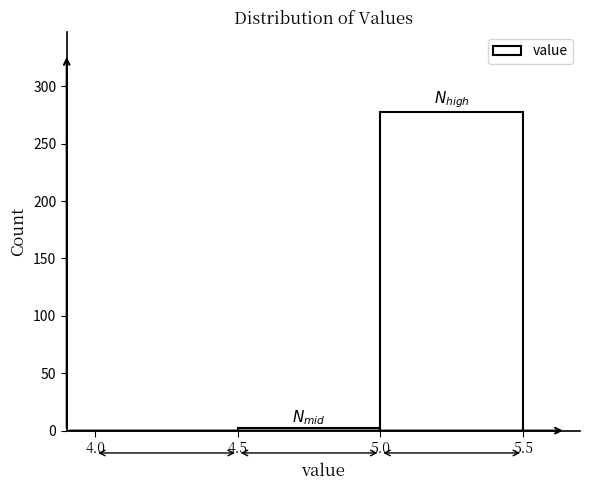

How tall is the bar that spans 5.0 to 5.5 on the x-axis? The values are not printed on the chart, so give them approximately, as read against the axis.

280